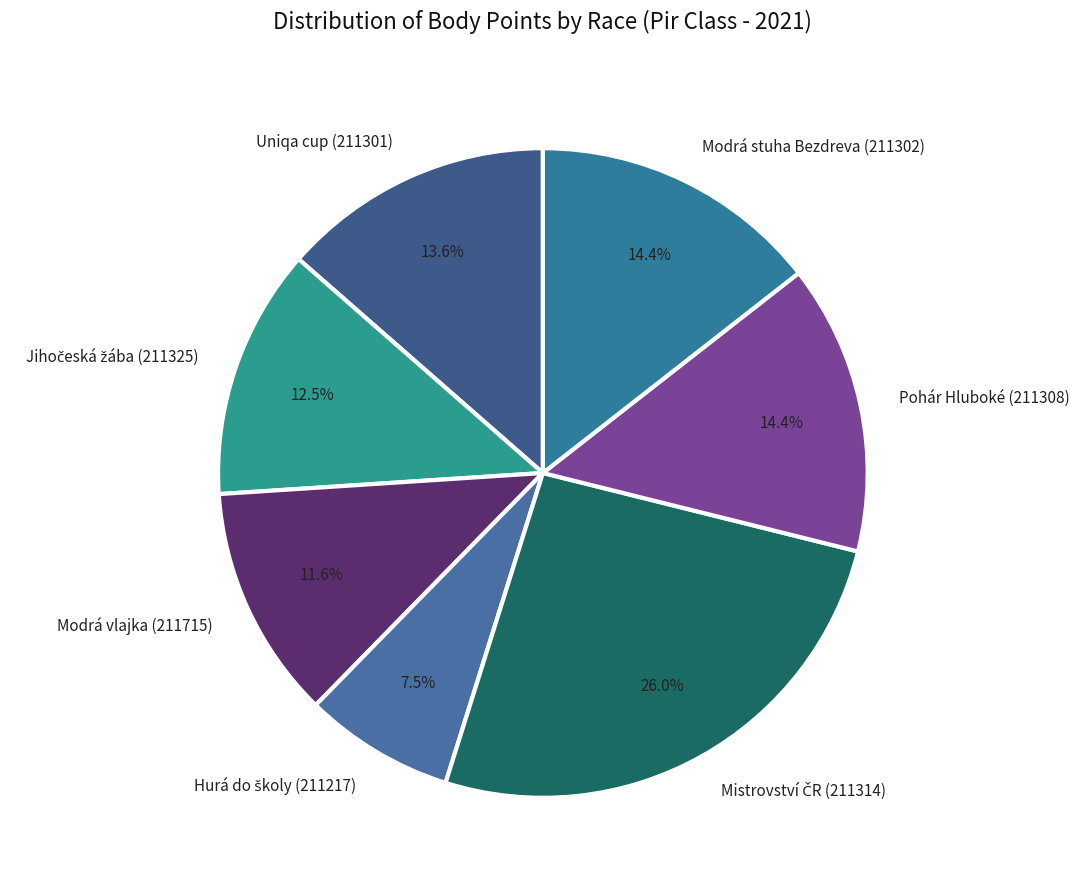

Does Modrá stuha Bezdreva (211302) represent more than half of the total?

No